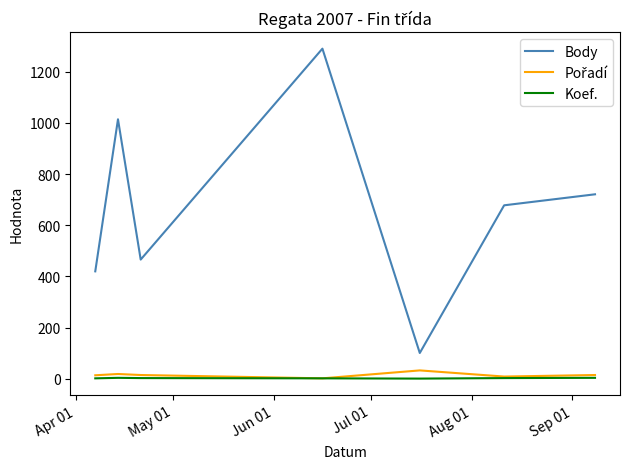

True or false: Koef. and Body intersect in this chart.

False